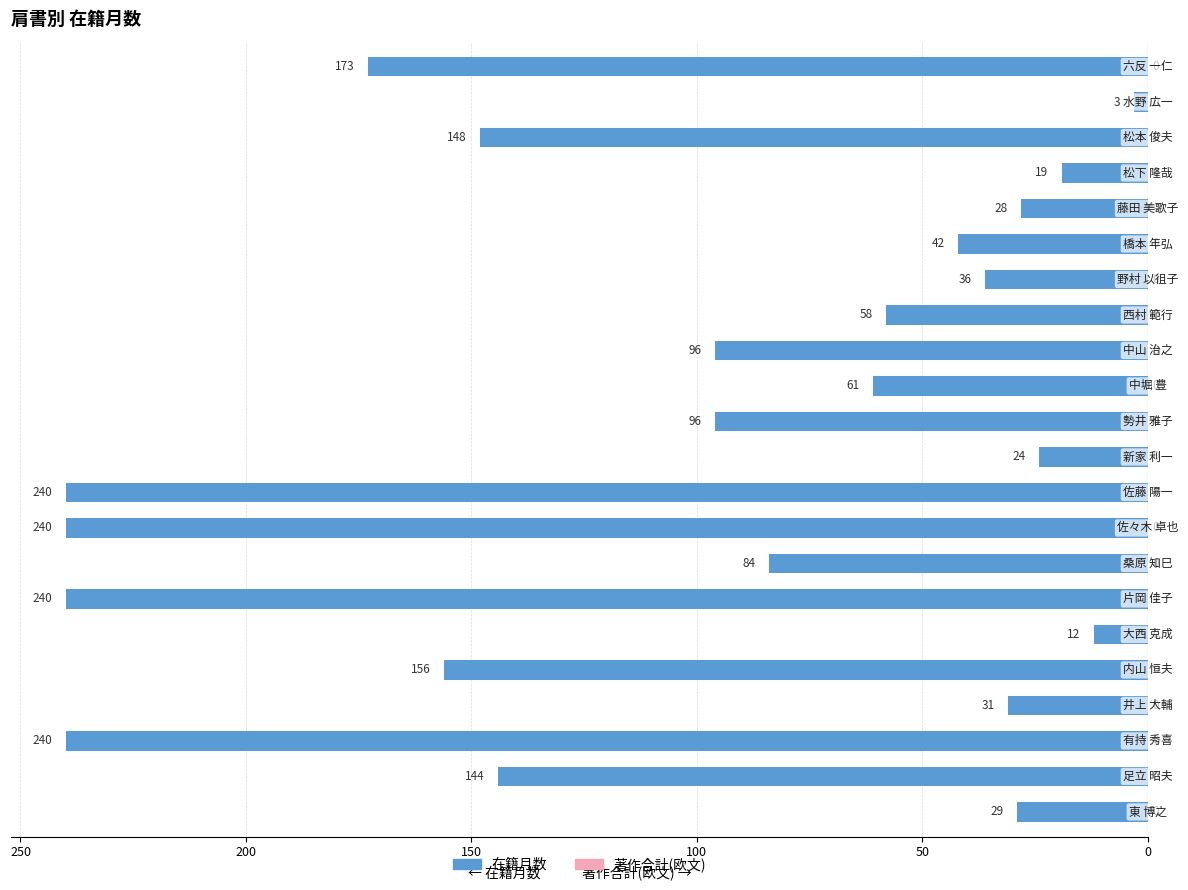

Are the bars horizontal?

Yes